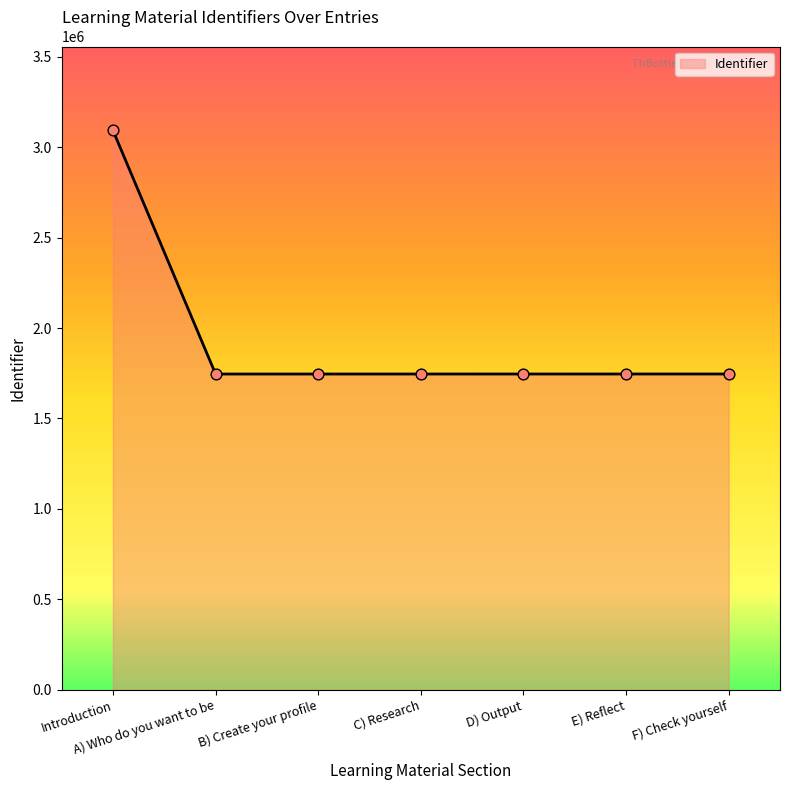

What is the ratio of the value at B) Create your profile to the value at Introduction?

0.6